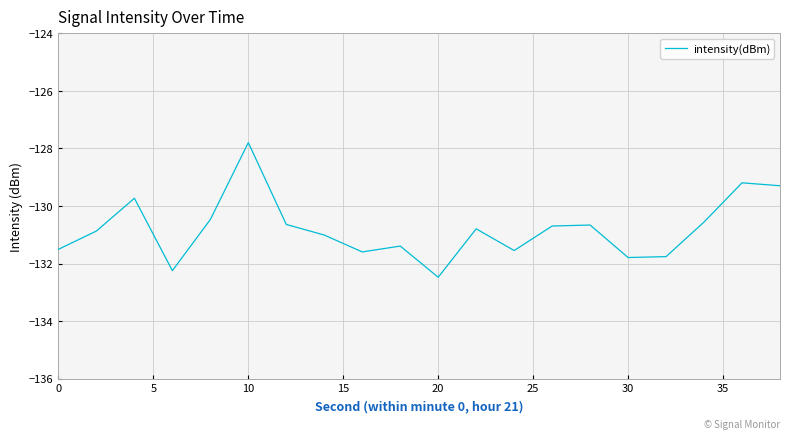

What is the difference between the maximum and minimum values?

4.7